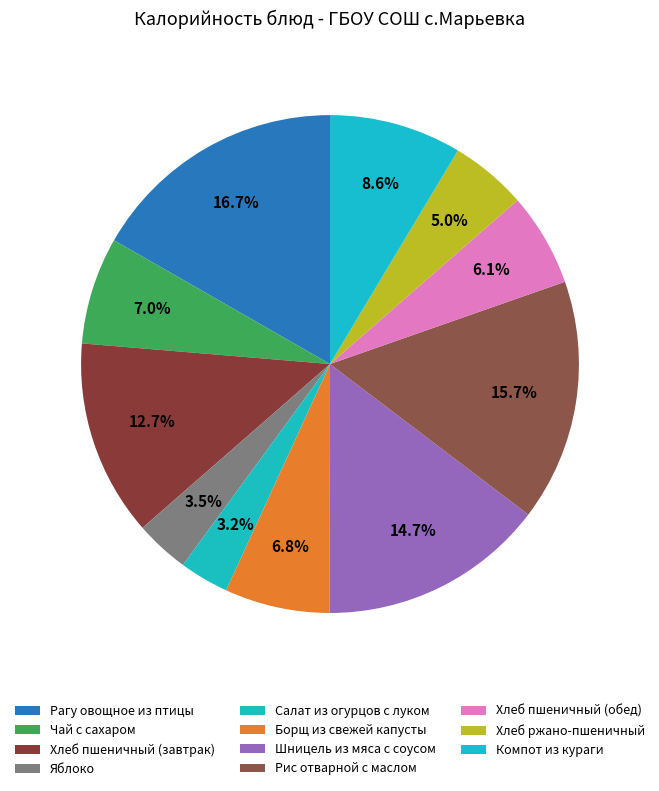

How many slices are in this pie chart?

11